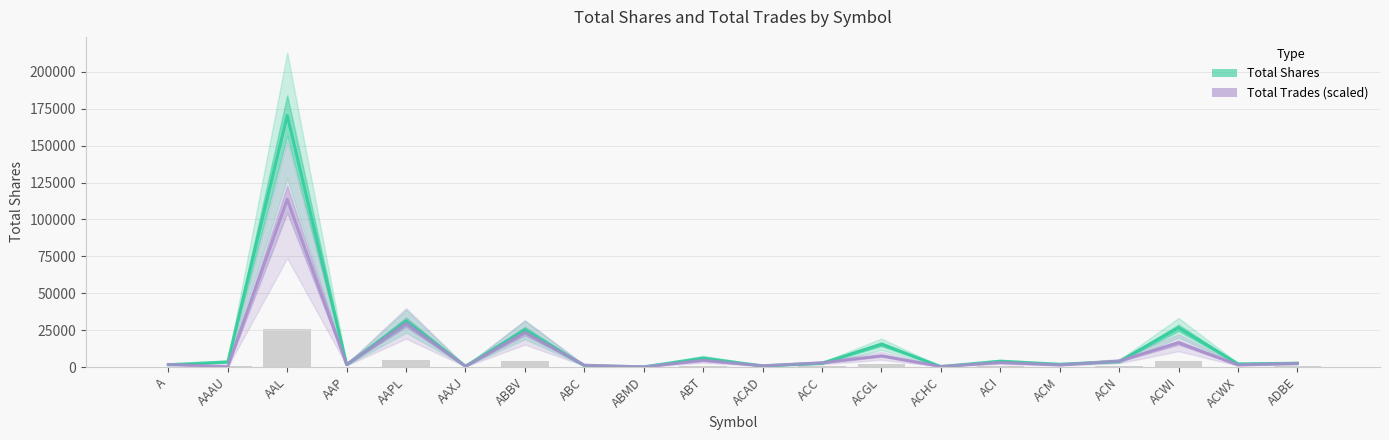

How many data points in Total Trades (scaled) are above 2506?

10